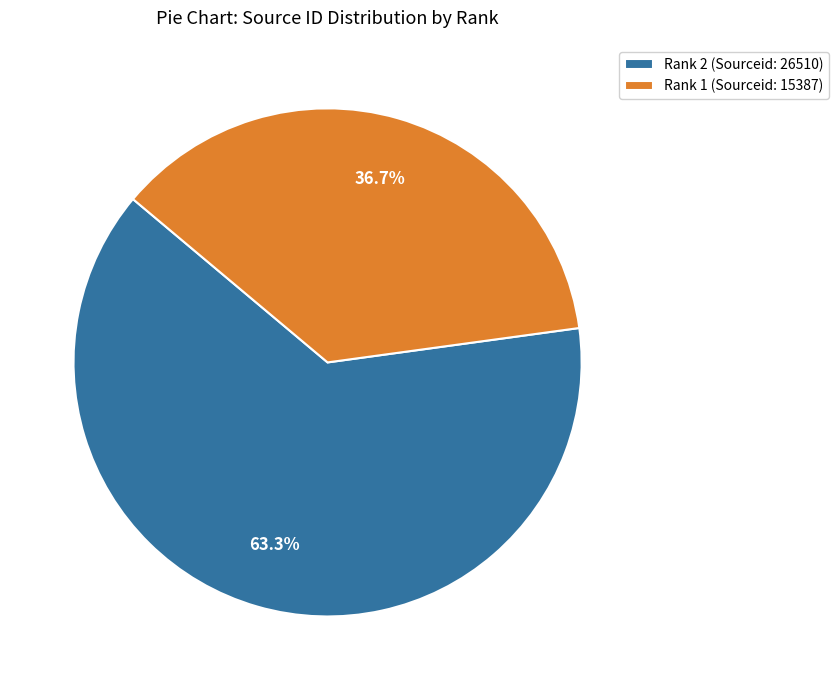

To the nearest percent, what portion does Rank 1 (Sourceid: 15387) represent?

37%